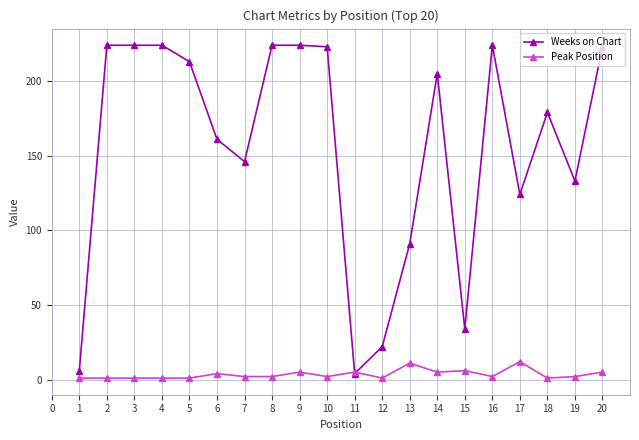

What is the greatest value displayed?

224